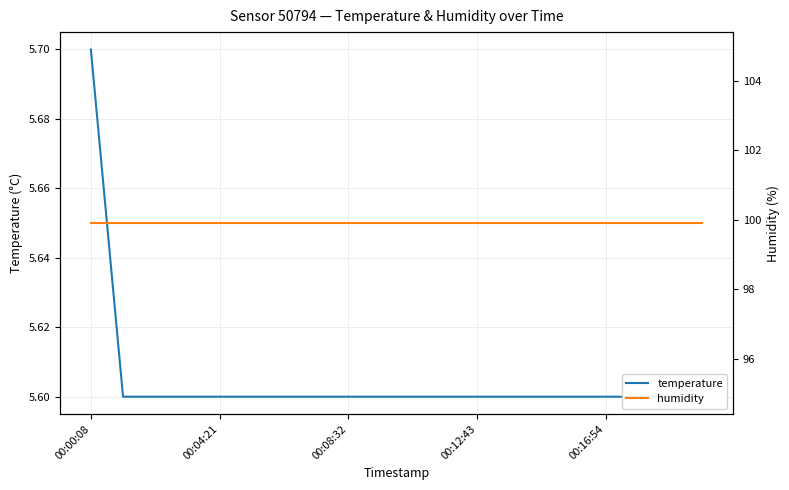

True or false: humidity and temperature cross at least once.

False